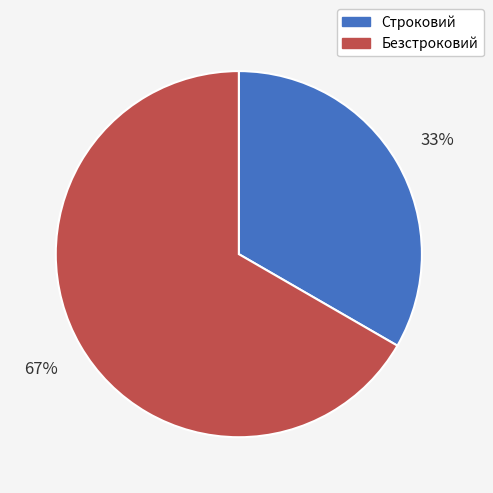

Do Безстроковий and Строковий together represent more than half of the pie?

Yes